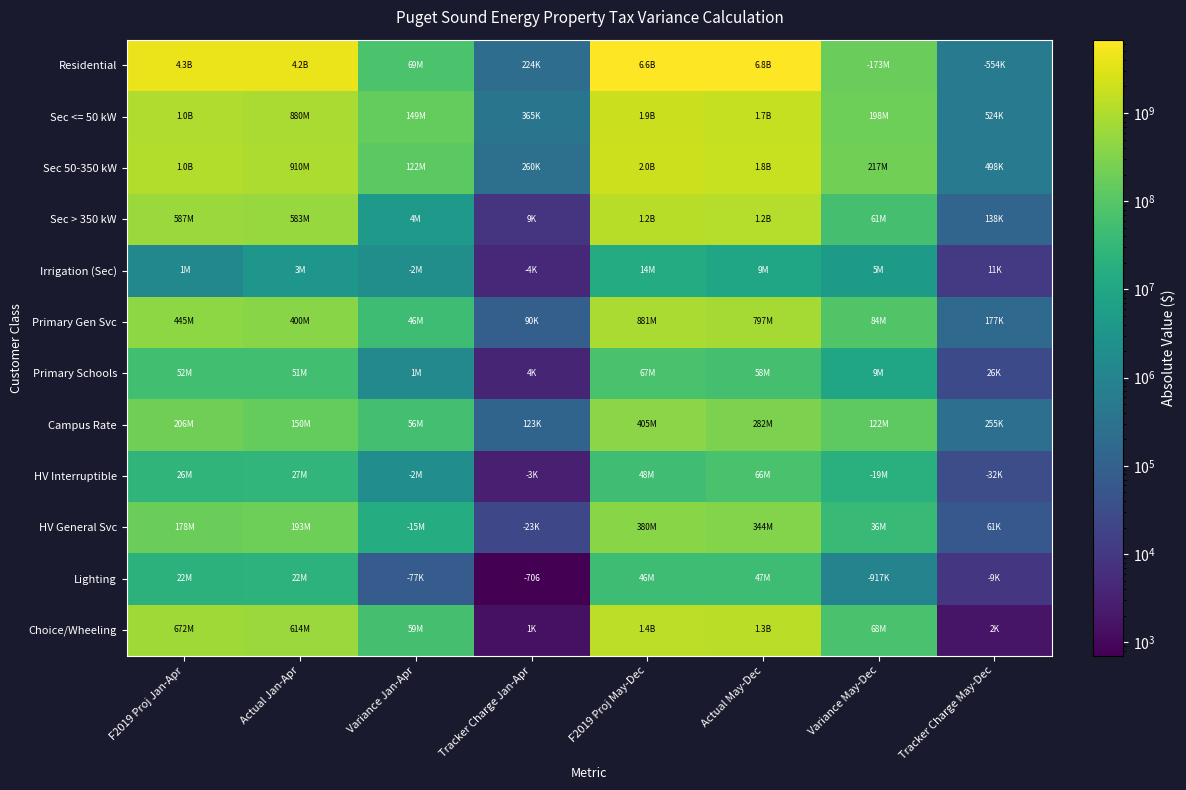

At which category is the sum across all series the highest?

F2019 Proj May-Dec